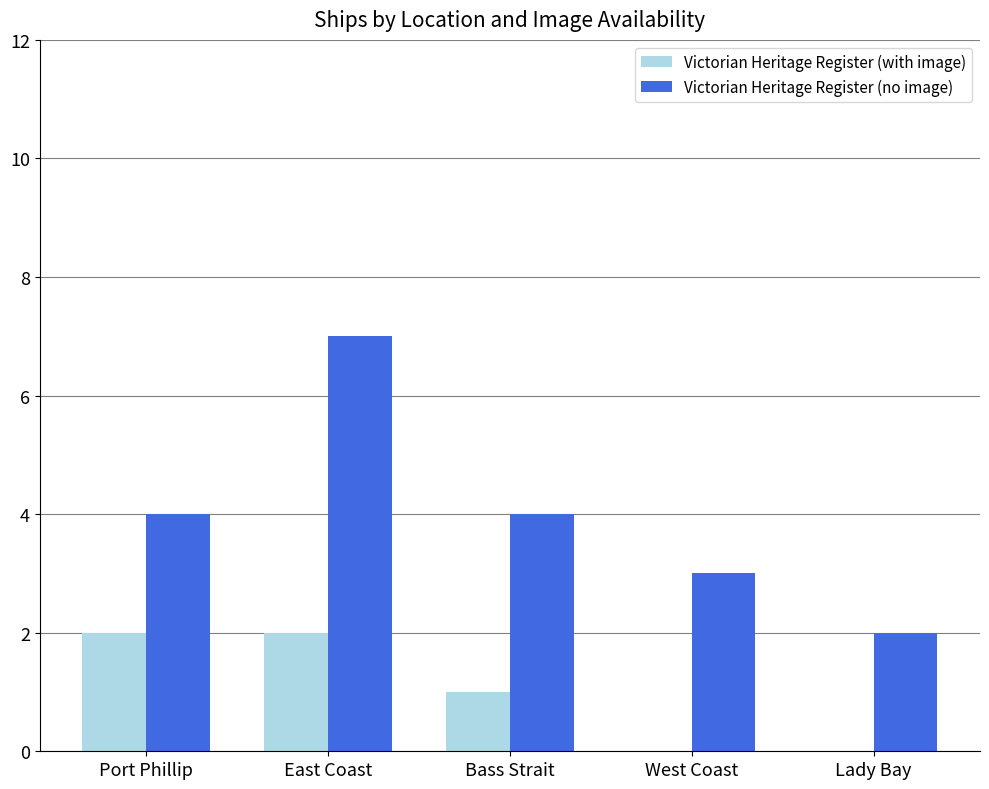

How many categories are shown in the chart?

5